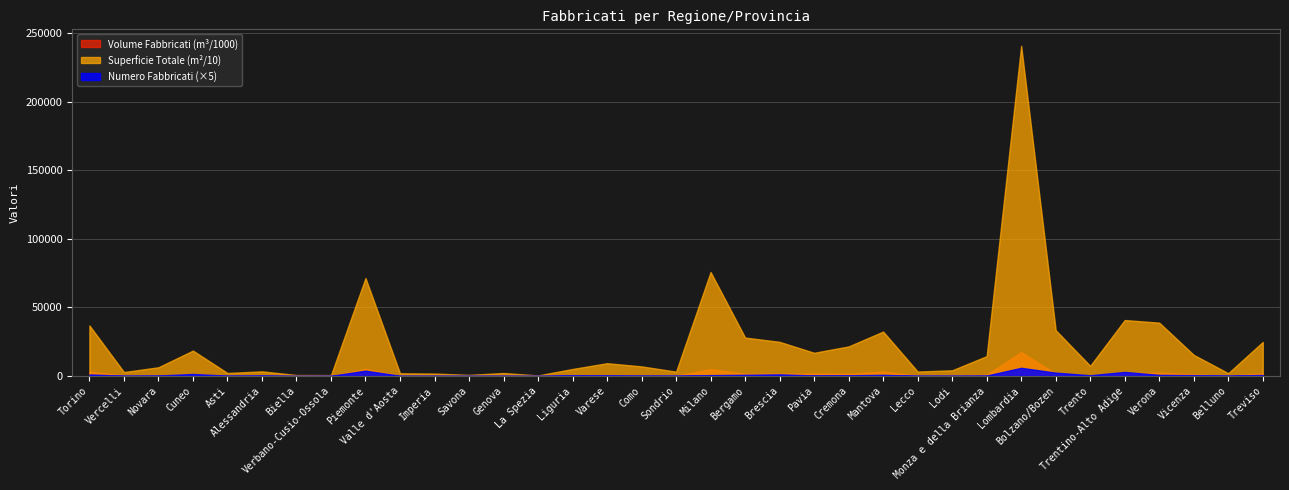

The Superficie Totale series shows 1319556 at Milano. True or false?

False